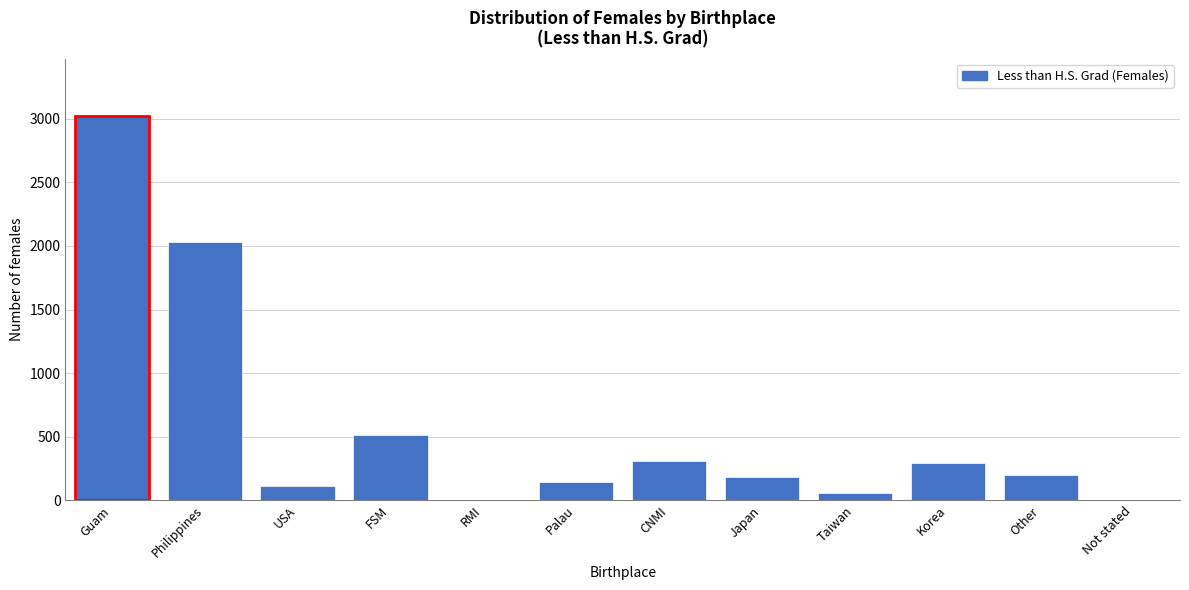

Reading left to right, list all the values displayed in this chart.

Guam=3020	Philippines=2031	USA=110	FSM=512	RMI=0	Palau=146	CNMI=311	Japan=183	Taiwan=55	Korea=293	Other=201	Not stated=0